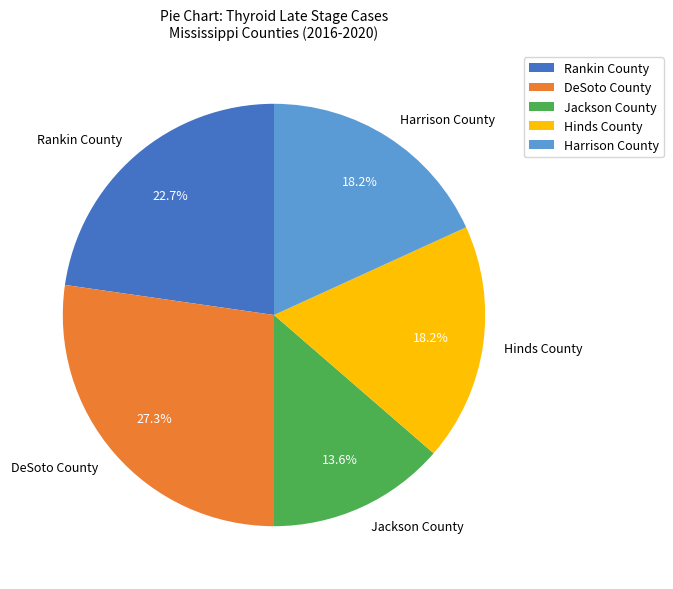

To the nearest percent, what portion does DeSoto County represent?

27%